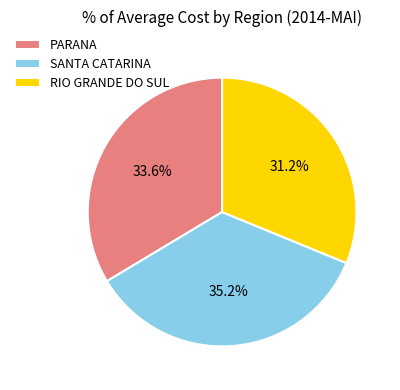

Does PARANA represent more than half of the total?

No